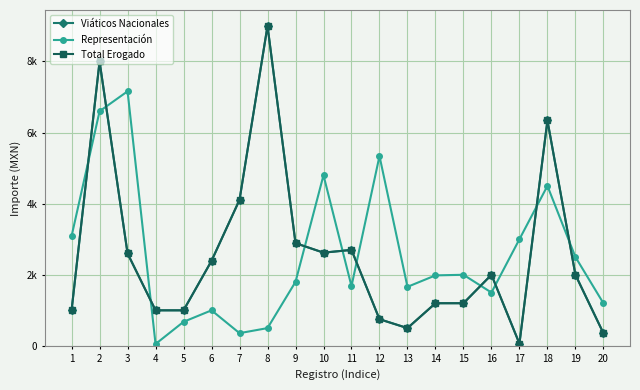

Which series changed the most between 2 and 13?

Viáticos Nacionales